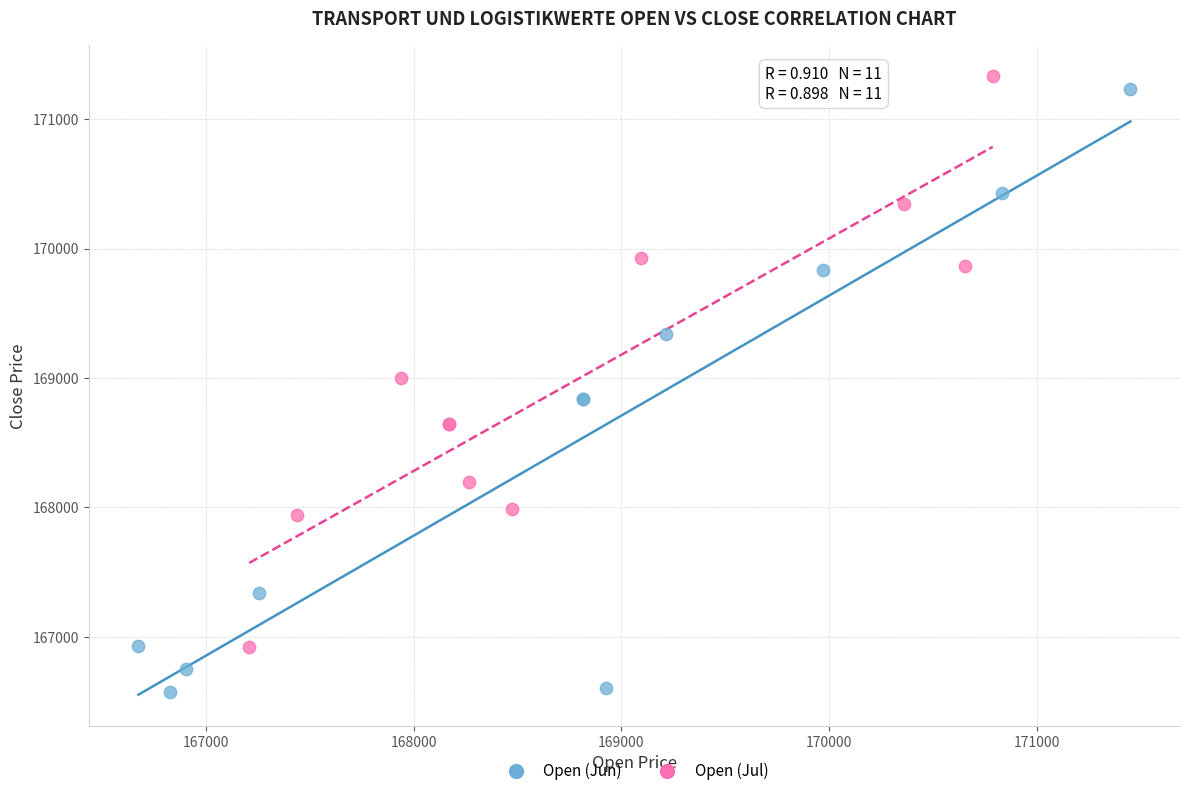

Which series reaches the minimum Y coordinate?

Open (Jun)